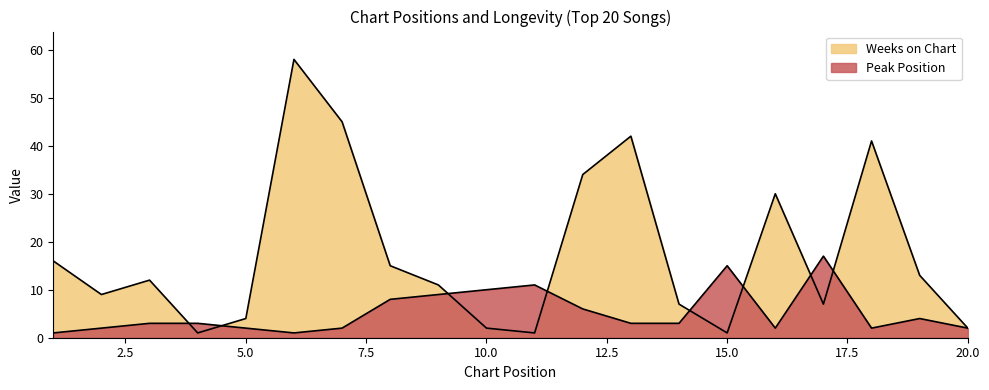

How many lines are shown in the chart?

2